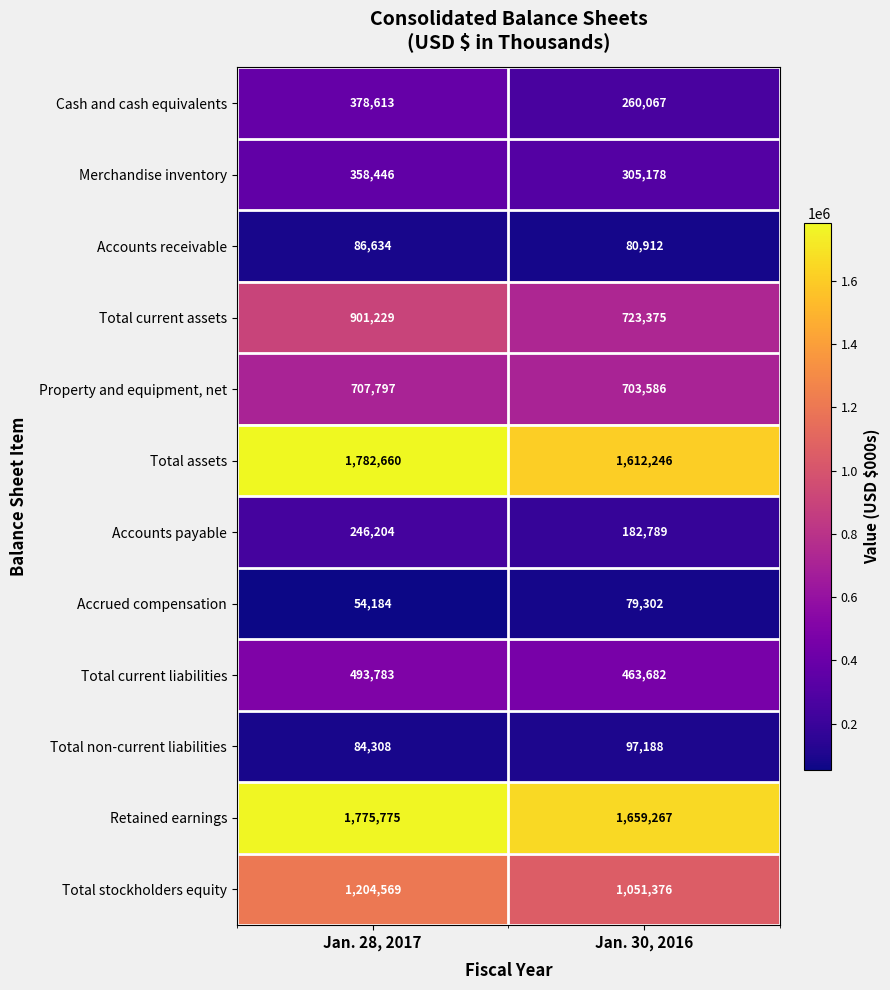

Rank the series by their maximum value, from lowest to highest.

Accrued compensation, Accounts receivable, Total non-current liabilities, Accounts payable, Merchandise inventory, Cash and cash equivalents, Total current liabilities, Property and equipment, net, Total current assets, Total stockholders equity, Retained earnings, Total assets